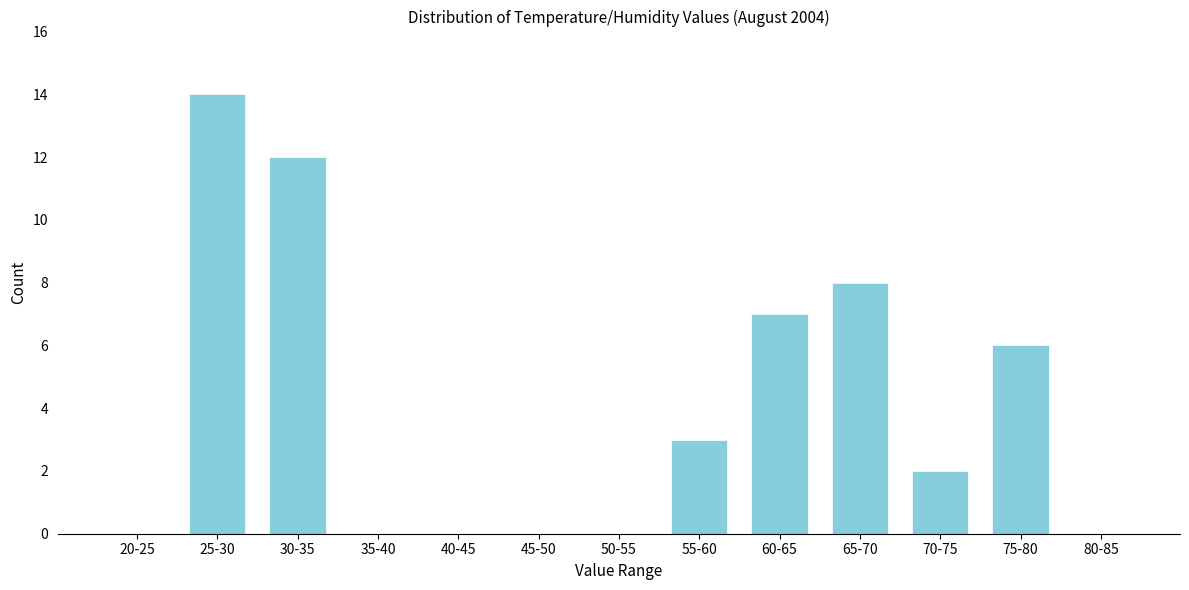

Reading right to left, extract all data points from this chart.

80-85=0	75-80=6	70-75=2	65-70=8	60-65=7	55-60=3	50-55=0	45-50=0	40-45=0	35-40=0	30-35=12	25-30=14	20-25=0